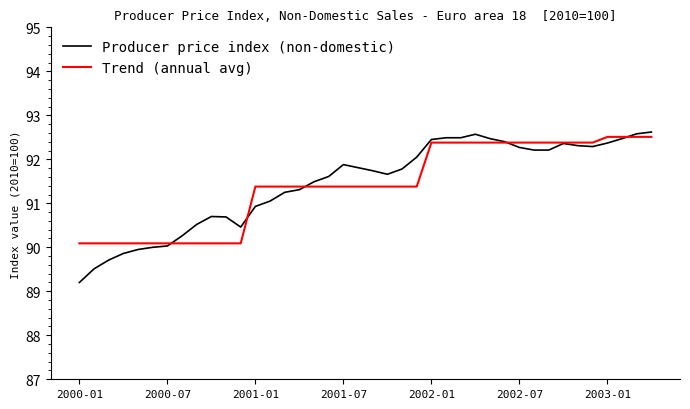

Which series has the widest spread of values?

Producer price index (non-domestic)